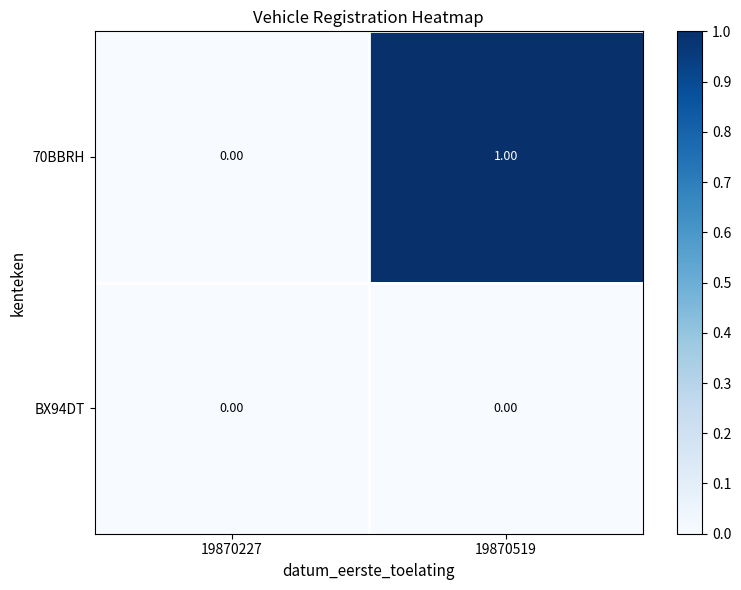

At which category is the sum across all series the highest?

19870519